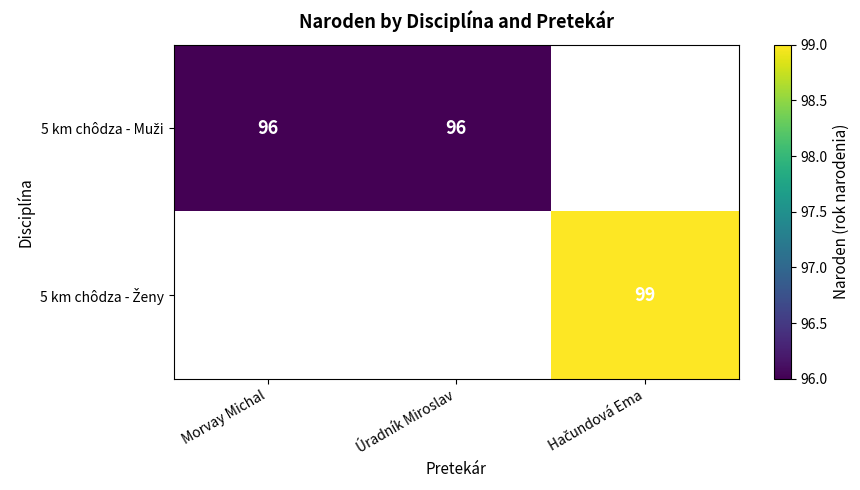

At how many categories does at least one series exceed 98?

1